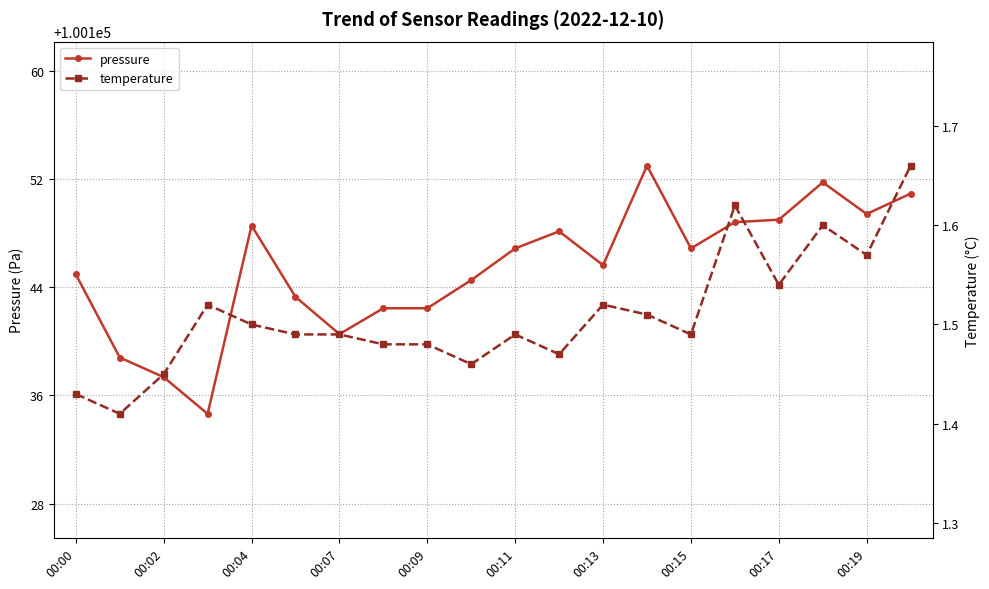

Where is the first local maximum for pressure?

00:04